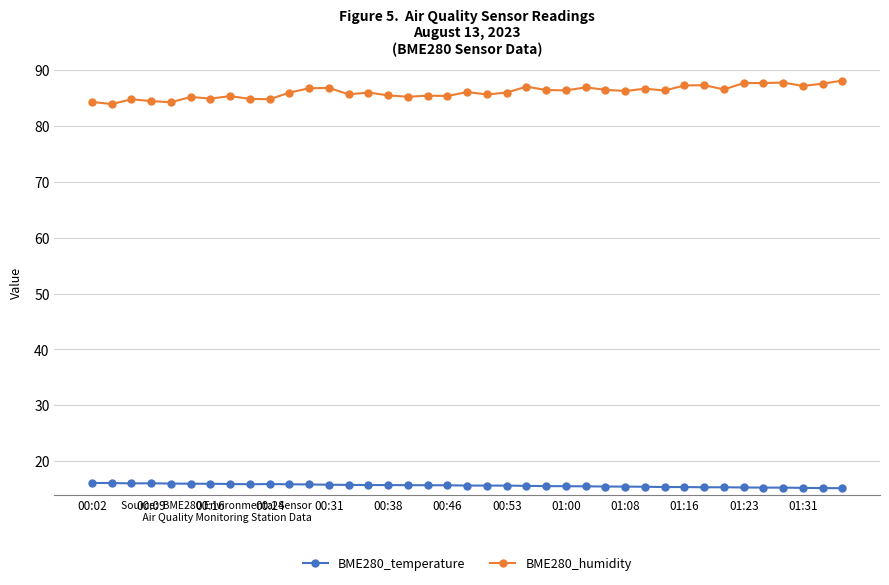

What is the difference between the maximum and minimum values in the BME280_humidity series?

4.2